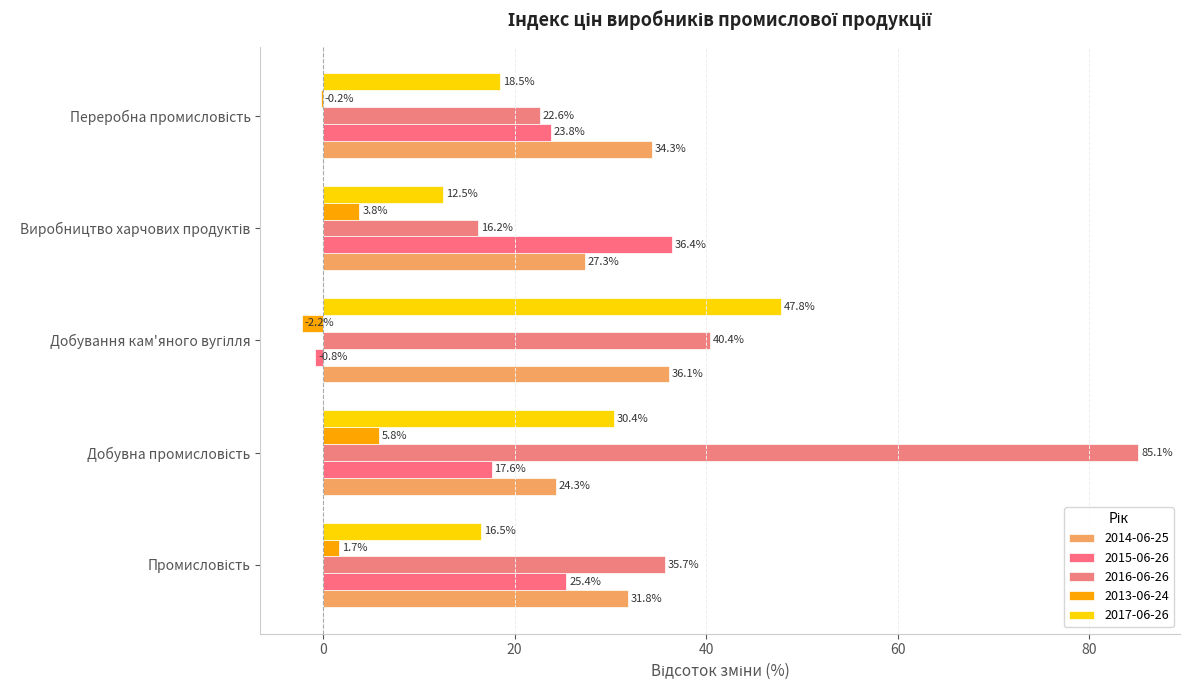

How many series are shown in this chart?

5